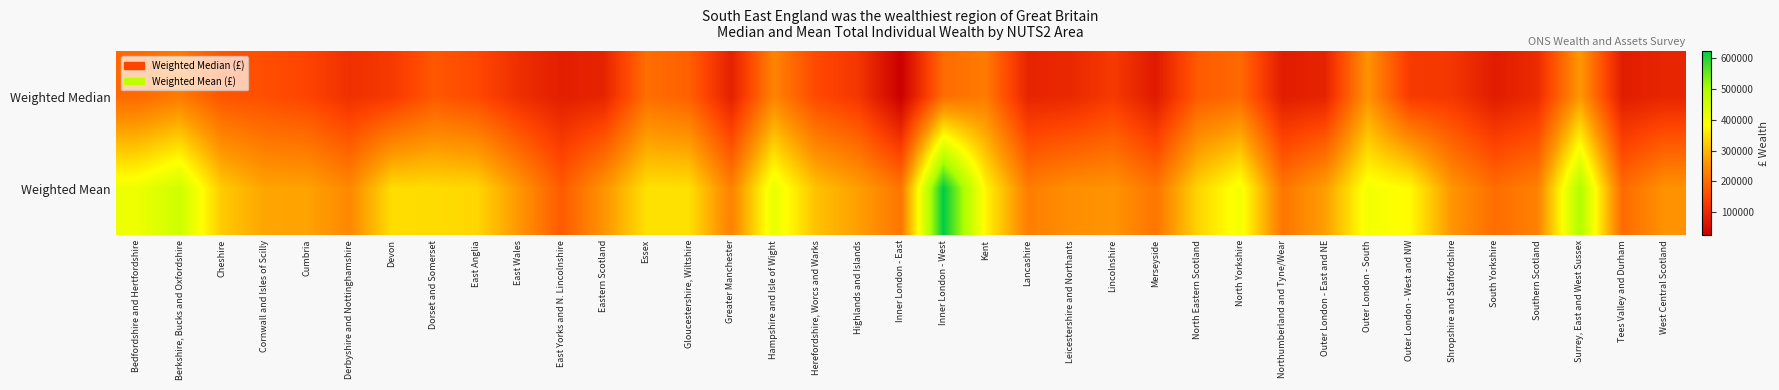

At how many categories does at least one series exceed 138621?

37